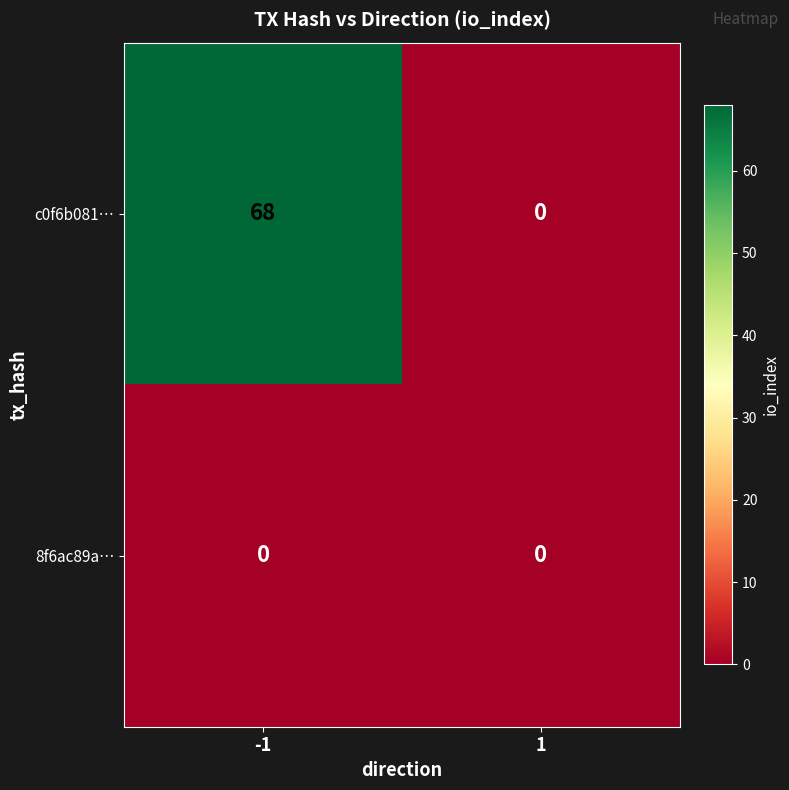

Is it true that 8f6ac89a… equals 0 at 1?

True